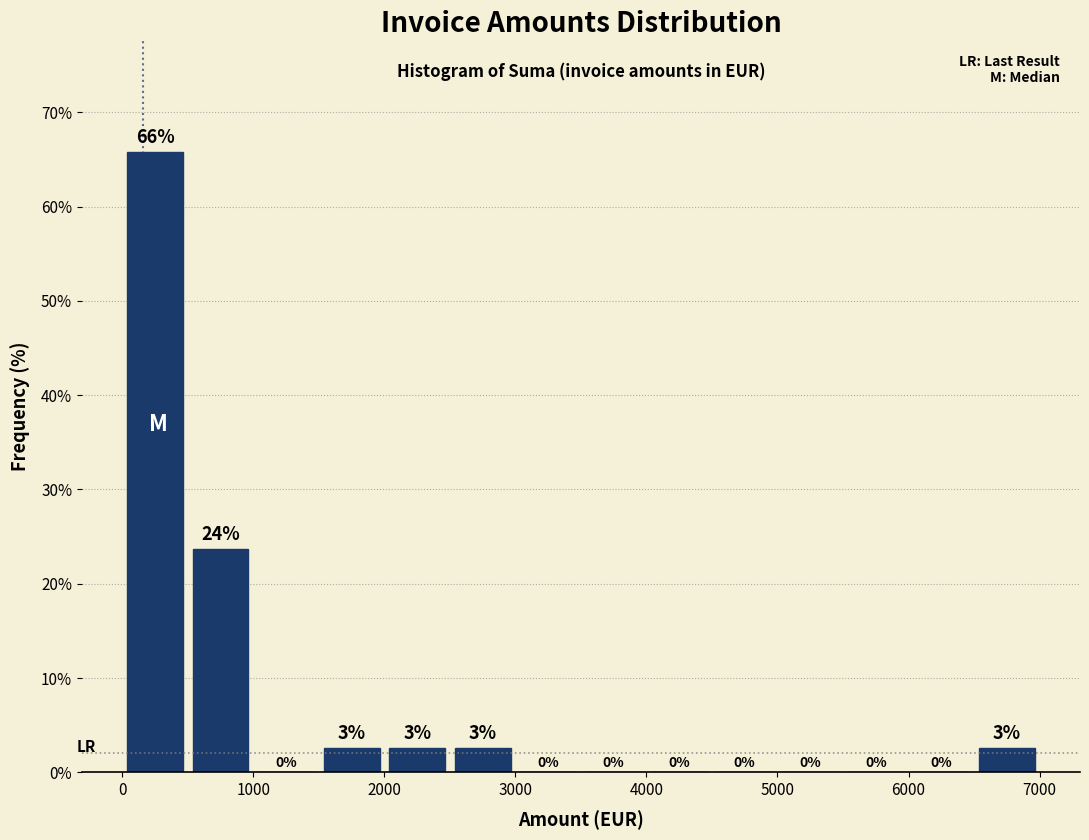

Over which range of the x-axis is the bar tallest?

0 to 500